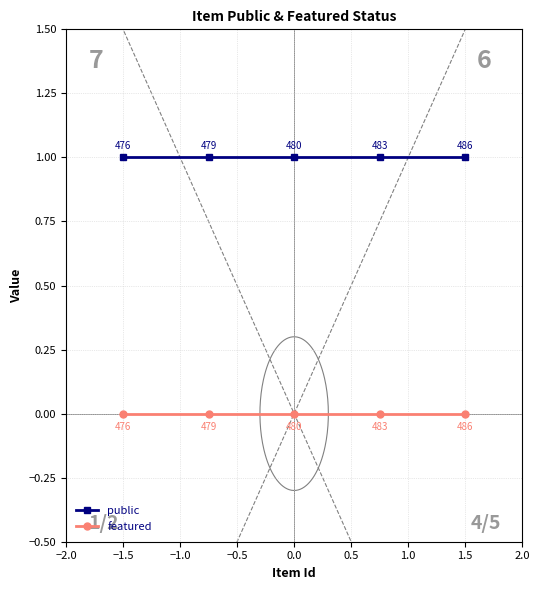

What is the greatest value displayed?

1